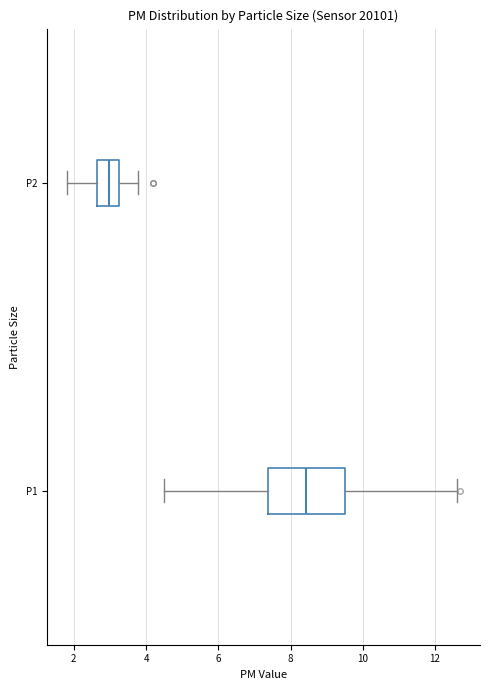

Comparing the boxes themselves (not the whiskers), which one is the widest?

P1